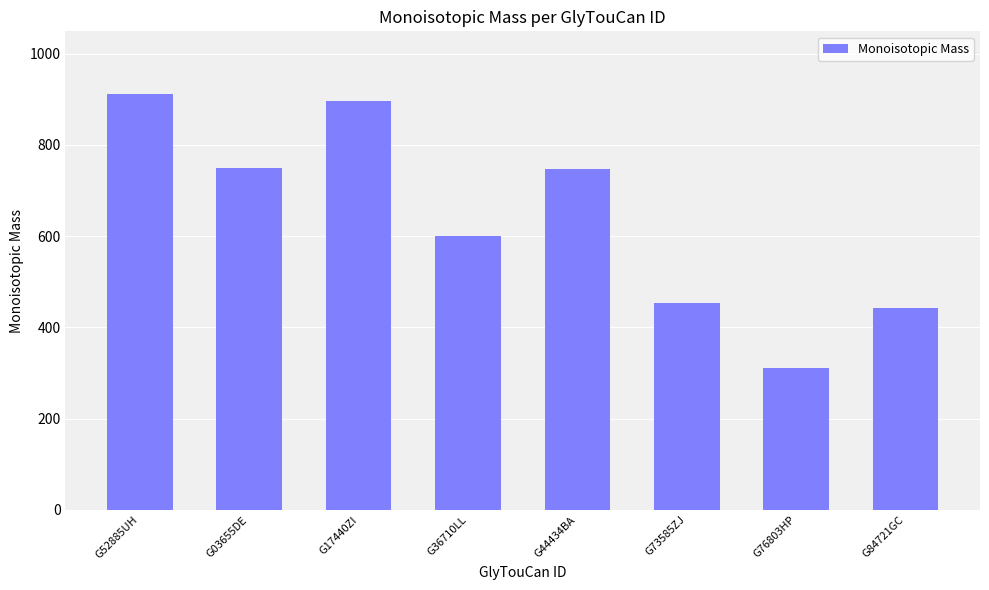

Where does the data first go above 746?

G52885UH